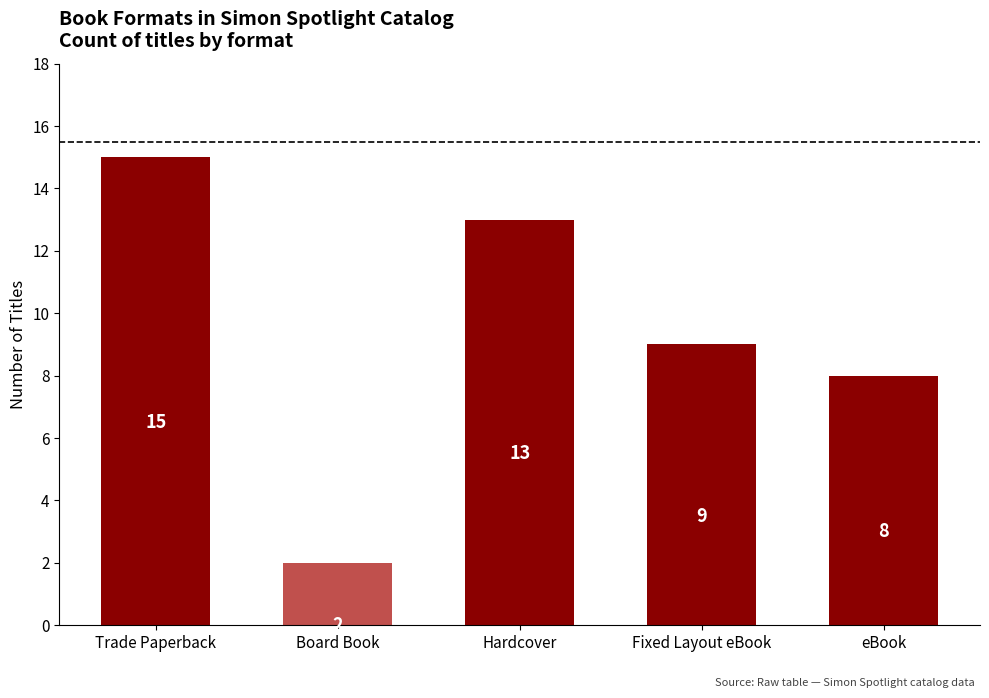

Rank the categories by value from highest to lowest.

Trade Paperback, Hardcover, Fixed Layout eBook, eBook, Board Book